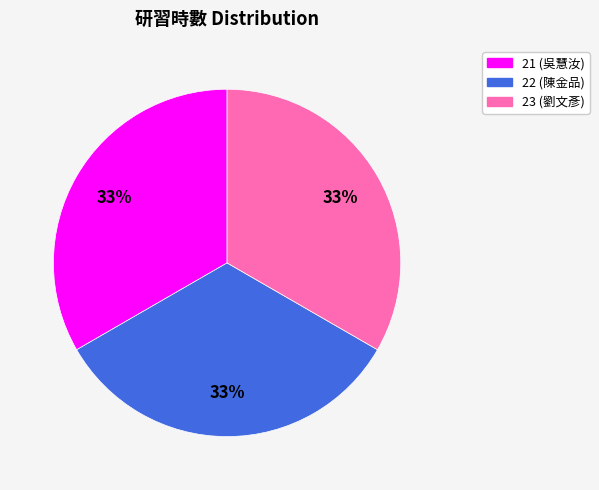

How many slices are in this pie chart?

3